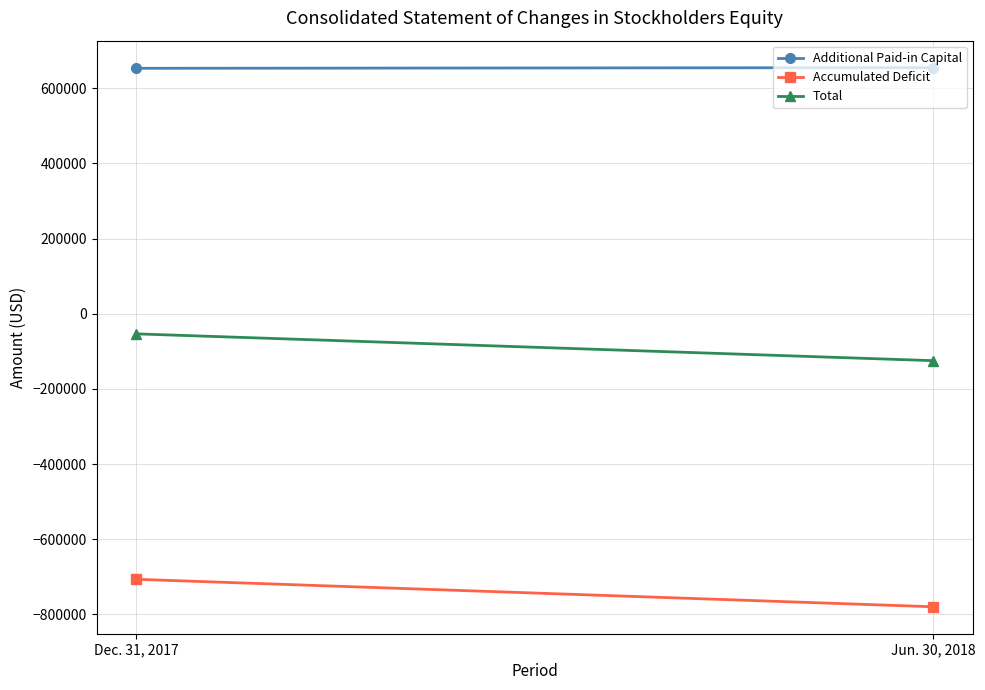

Count the number of data series in this chart.

3